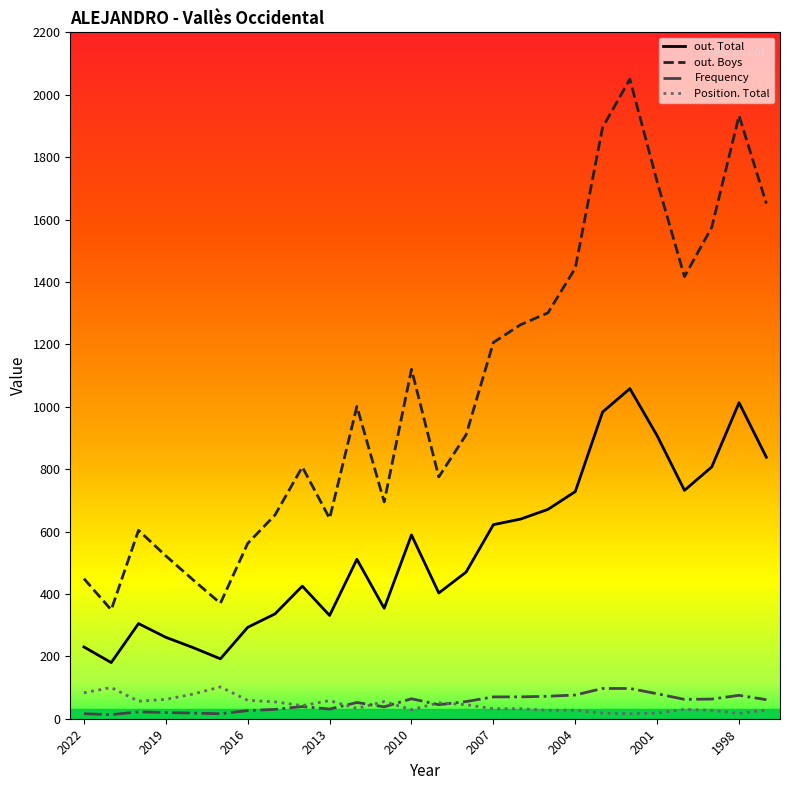

What is the maximum value for Frequency?

97